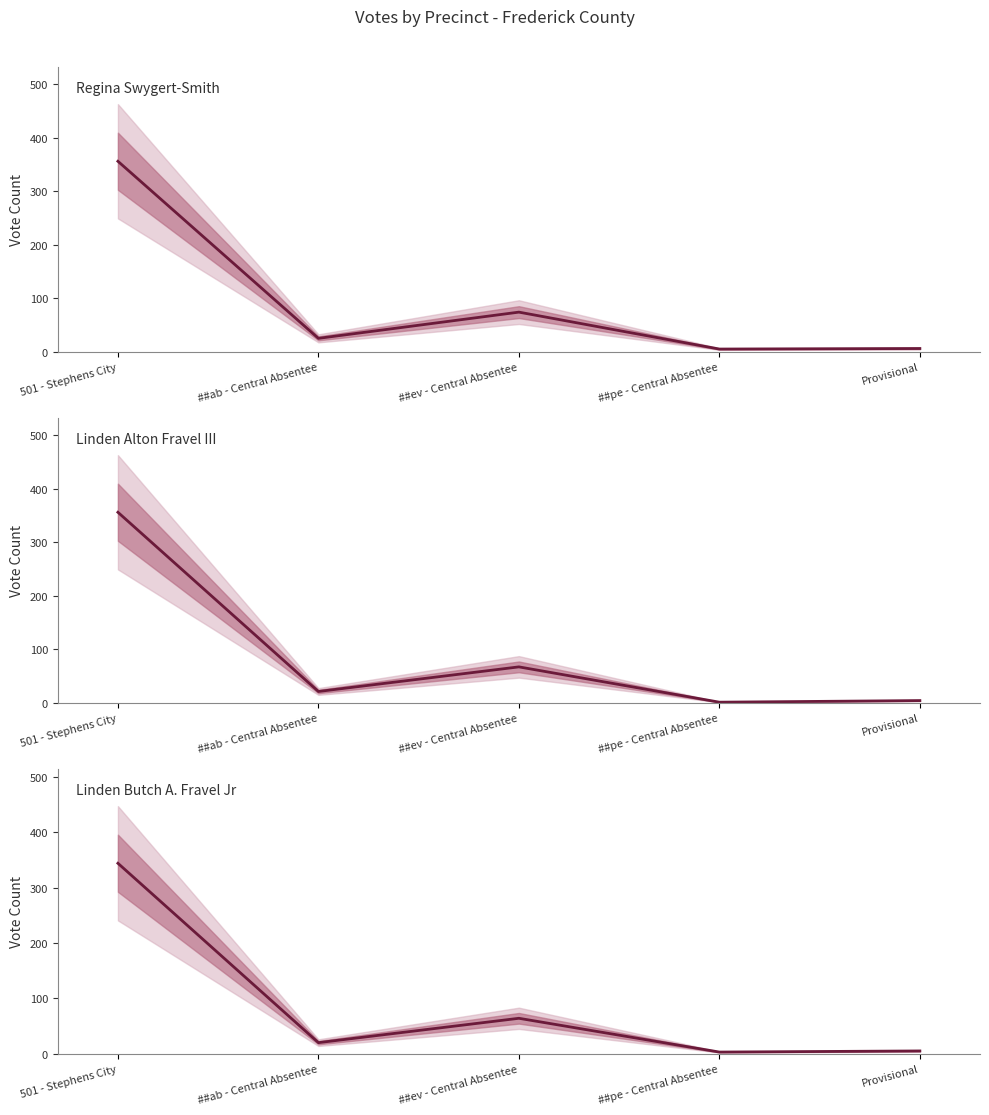

At which category is the sum across all series the highest?

501 - Stephens City